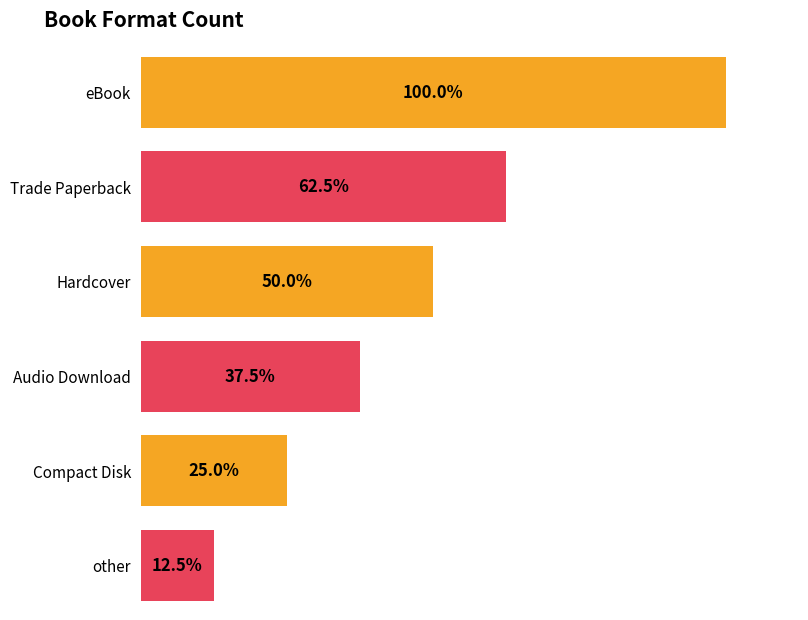

The chart shows a value of 5 at Trade Paperback. True or false?

True